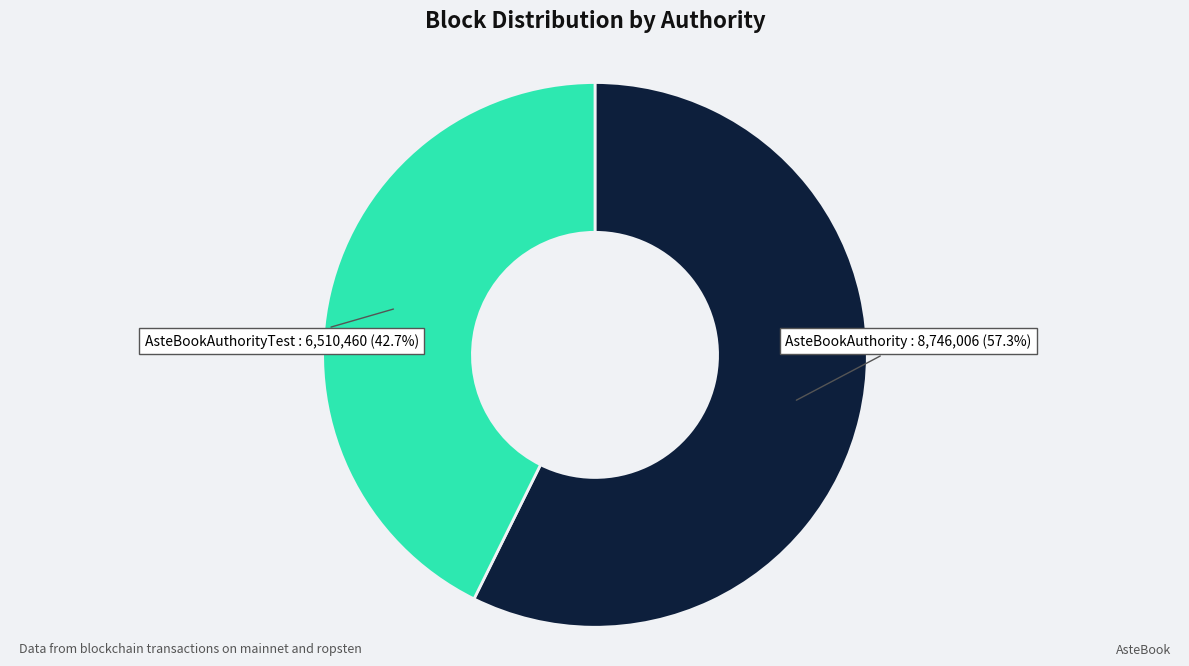

What percentage is the AsteBookAuthorityTest slice, to the nearest percent?

43%